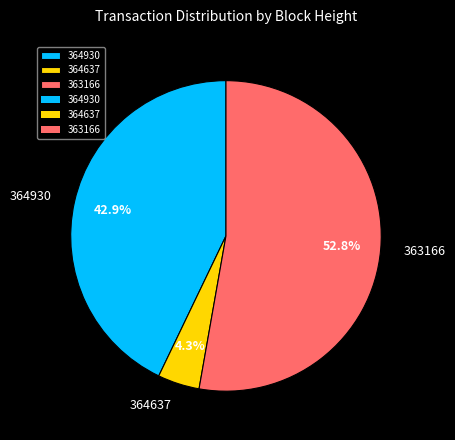

Which slice is the largest?

363166